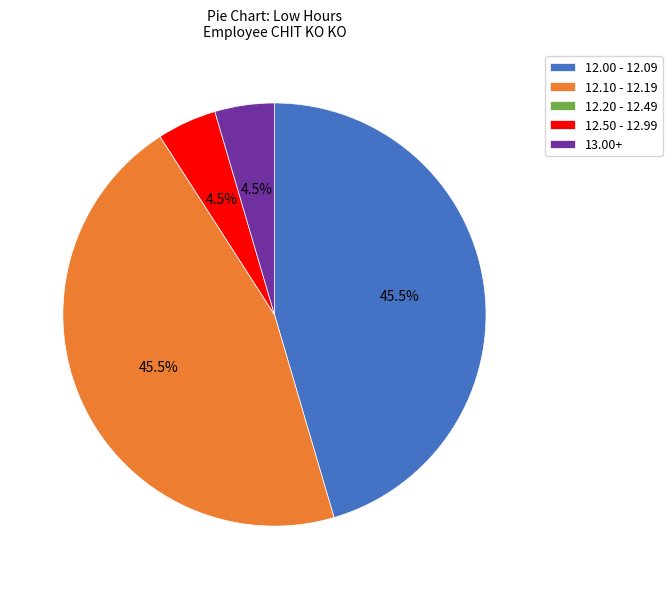

What percentage do 12.10 - 12.19 and 13.00+ together represent?

50.0%